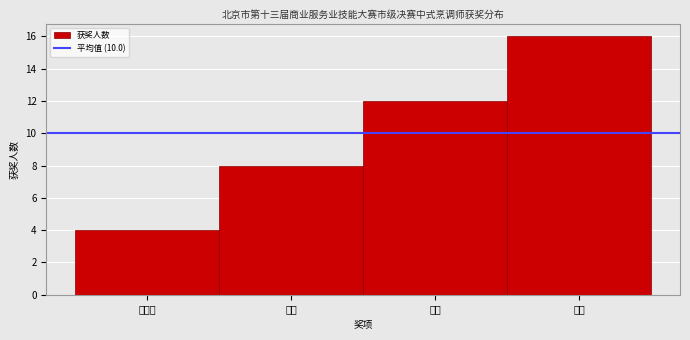

Reading right to left, what are all the values shown in this chart?

铜奖=16	银奖=12	金奖=8	特金奖=4